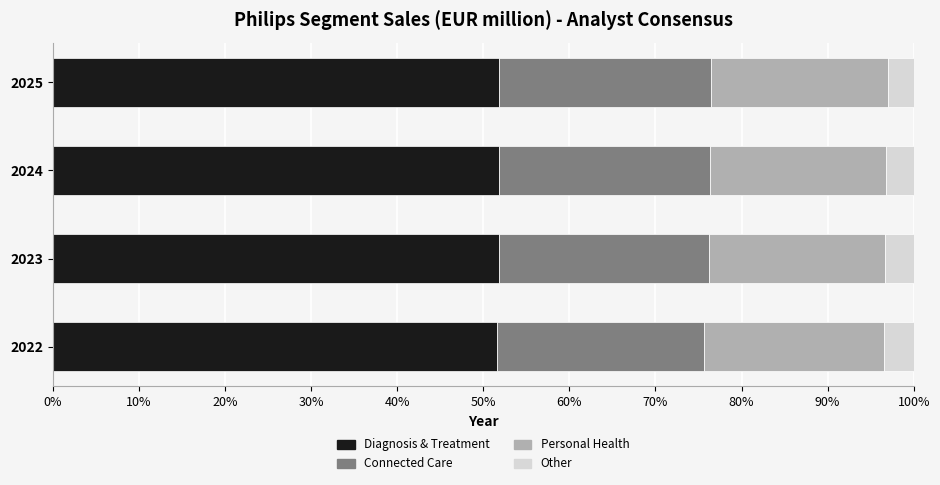

What is the minimum value for Diagnosis & Treatment?

51.6